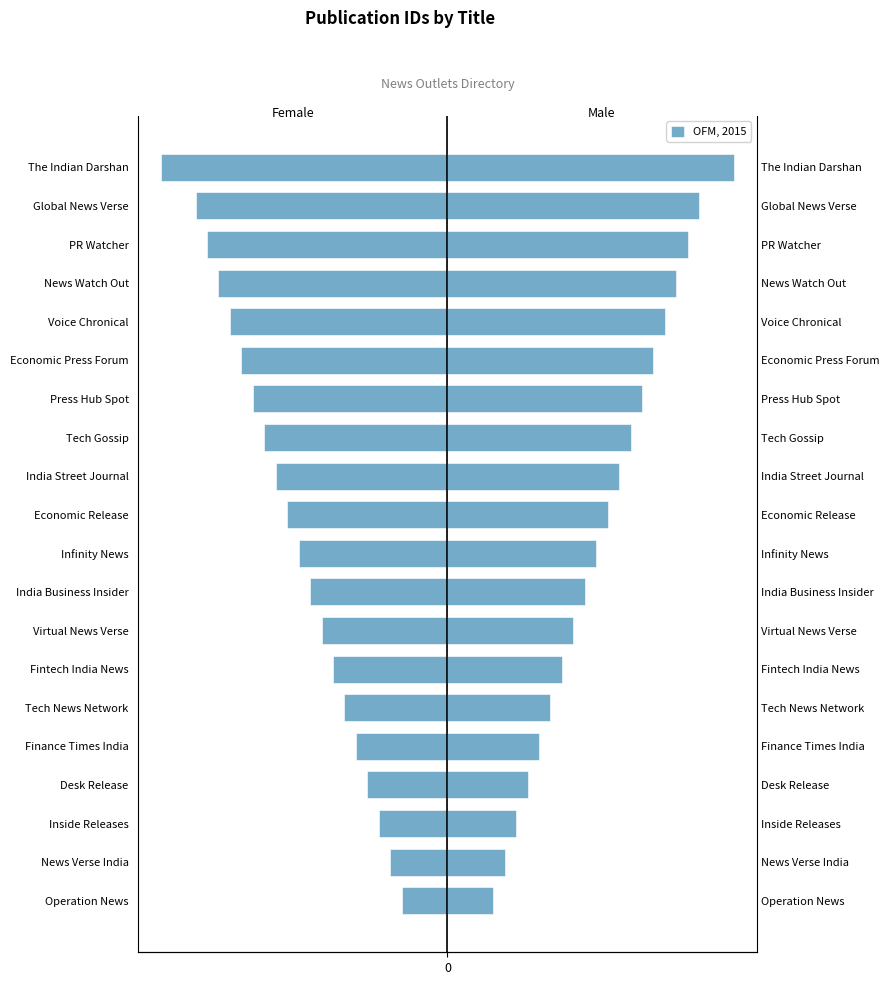

Rank the categories by value from lowest to highest.

The Indian Darshan, Global News Verse, PR Watcher, News Watch Out, Voice Chronical, Economic Press Forum, Press Hub Spot, Tech Gossip, India Street Journal, Economic Release, Infinity News, India Business Insider, Virtual News Verse, Fintech India News, Tech News Network, Finance Times India, Desk Release, Inside Releases, News Verse India, Operation News